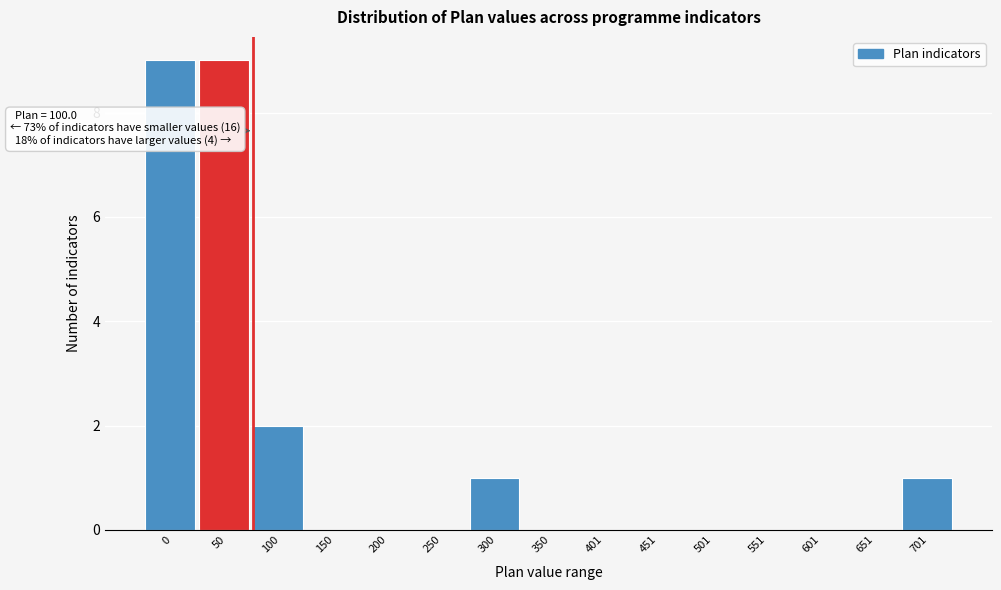

Reading left to right, extract all data points from this chart.

0=9	50=9	100=2	150=0	200=0	250=0	300=1	350=0	401=0	451=0	501=0	551=0	601=0	651=0	701=1